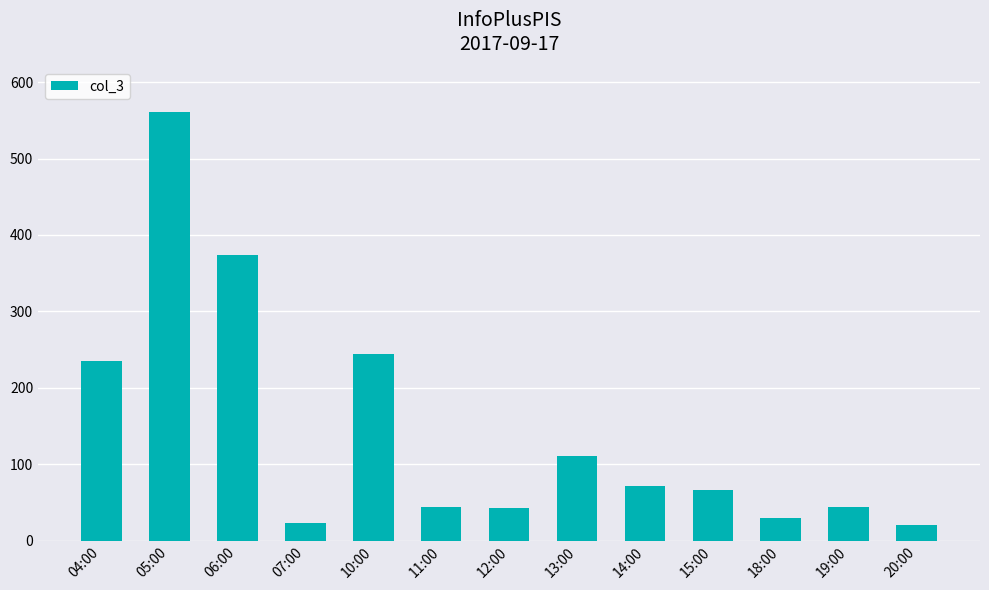

What is the label of the 8th bar from the left?

13:00